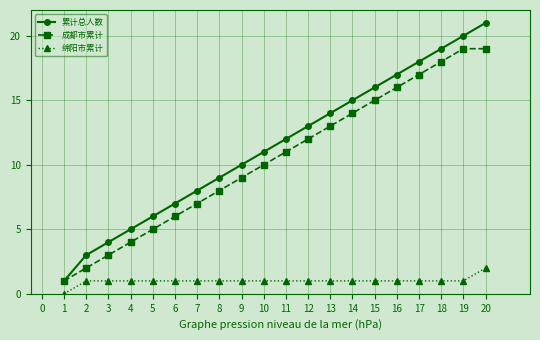

The 成都市累计 series shows 2 at 4. True or false?

False